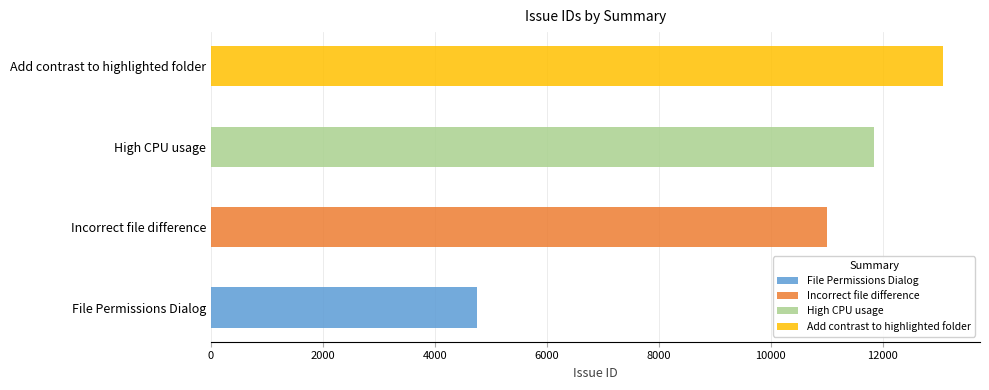

Are the bars grouped side by side (vs. stacked)?

No